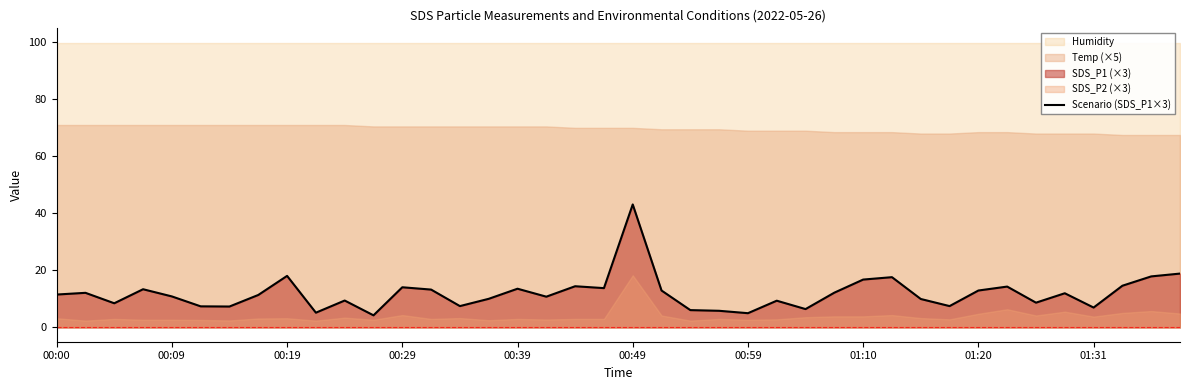

The Scenario (SDS_P1×3) series shows 16.8 at 01:10. True or false?

True